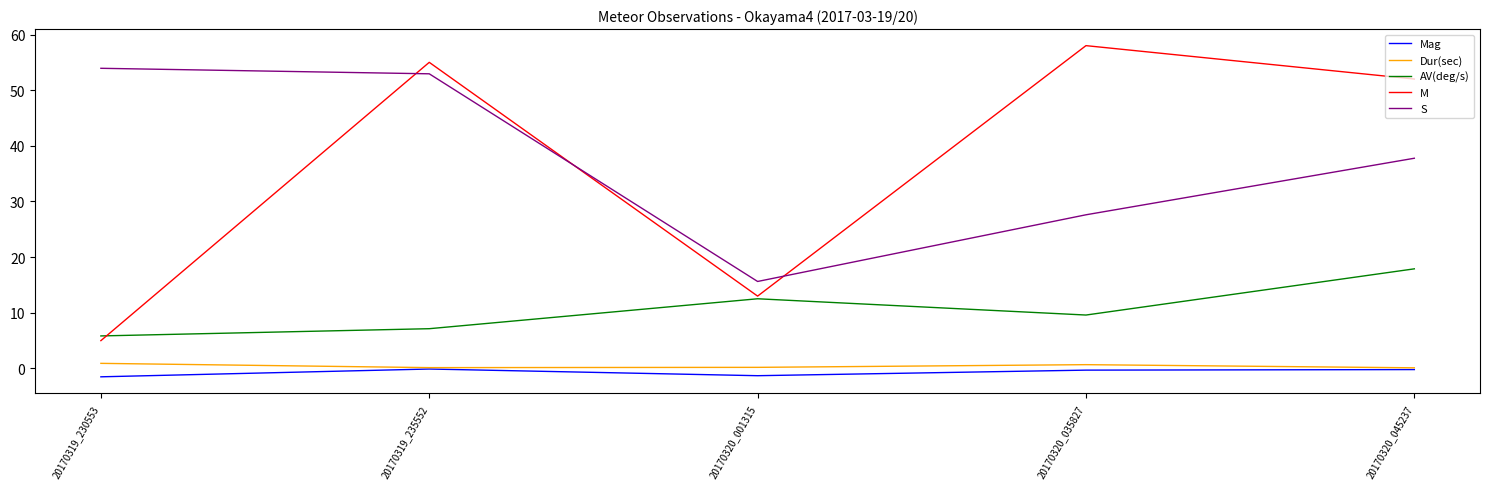

At how many categories does at least one series exceed 35?

4